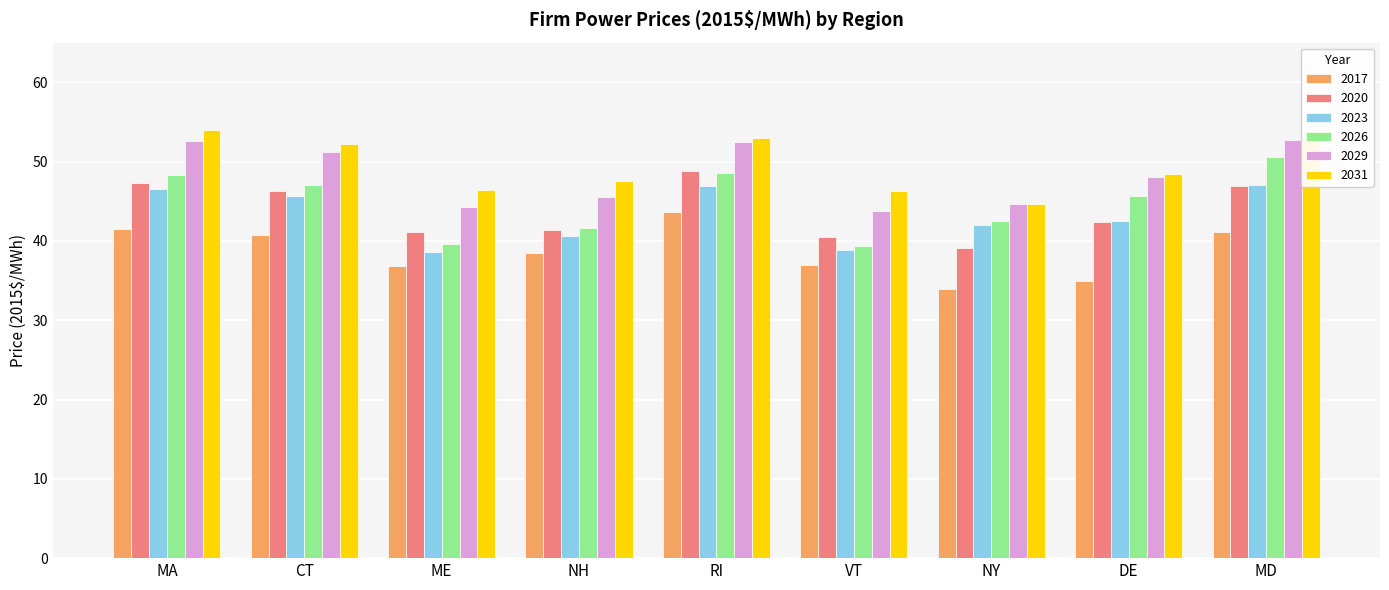

The value of 2031 at CT is 88.0. True or false?

False